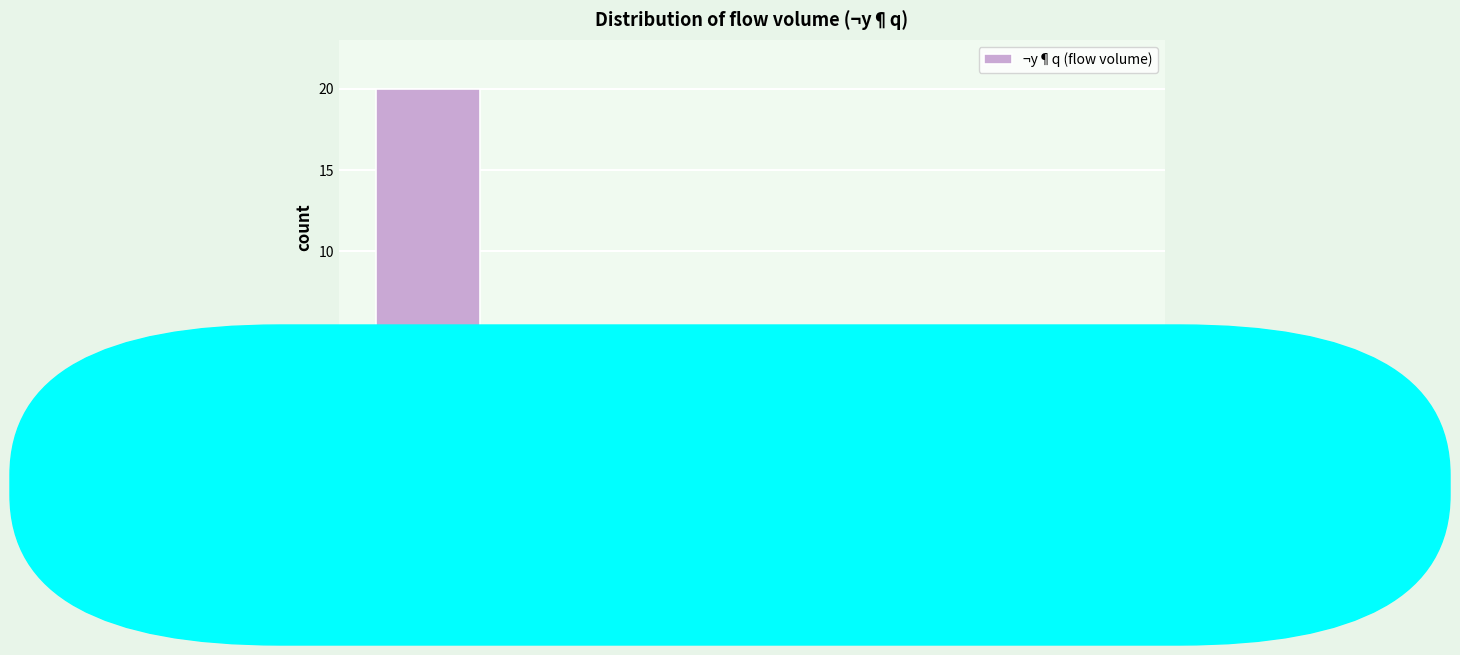

Reading left to right, transcribe this chart: for each bar, give the range it covers on the x-axis and its height. The values are not printed on the chart, so give them approximately, as read against the axis.

-0.5 to 0.5: 20
0.5 to 1.5: 4
1.5 to 2.5: 1
2.5 to 3.5: 0
3.5 to 4.5: 0
4.5 to 5.5: 1